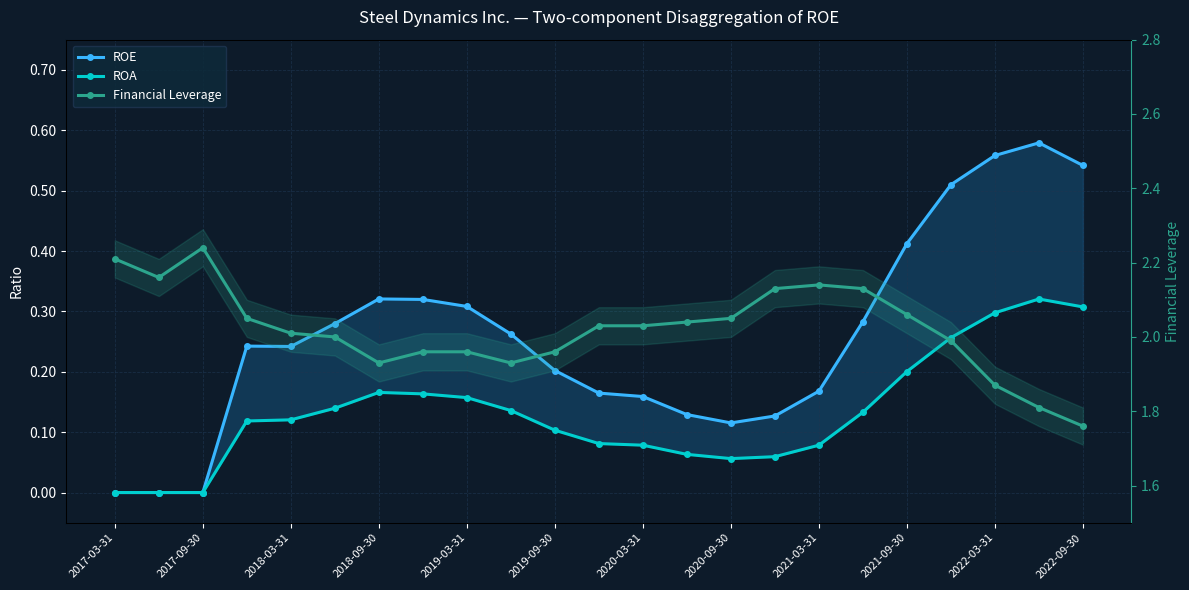

Reading right to left, extract all data points from this chart.

ROE: 0.5	0.6	0.6	0.5	0.4	0.3	0.2	0.1	0.1	0.1	0.2	0.2	0.2	0.3	0.3	0.3	0.3	0.3	0.2	0.2	0.0	0.0	0.0
ROA: 0.3	0.3	0.3	0.3	0.2	0.1	0.1	0.1	0.1	0.1	0.1	0.1	0.1	0.1	0.2	0.2	0.2	0.1	0.1	0.1	0.0	0.0	0.0
Financial Leverage: 1.8	1.8	1.9	2.0	2.1	2.1	2.1	2.1	2.0	2.0	2.0	2.0	2.0	1.9	2.0	2.0	1.9	2.0	2.0	2.0	2.2	2.2	2.2